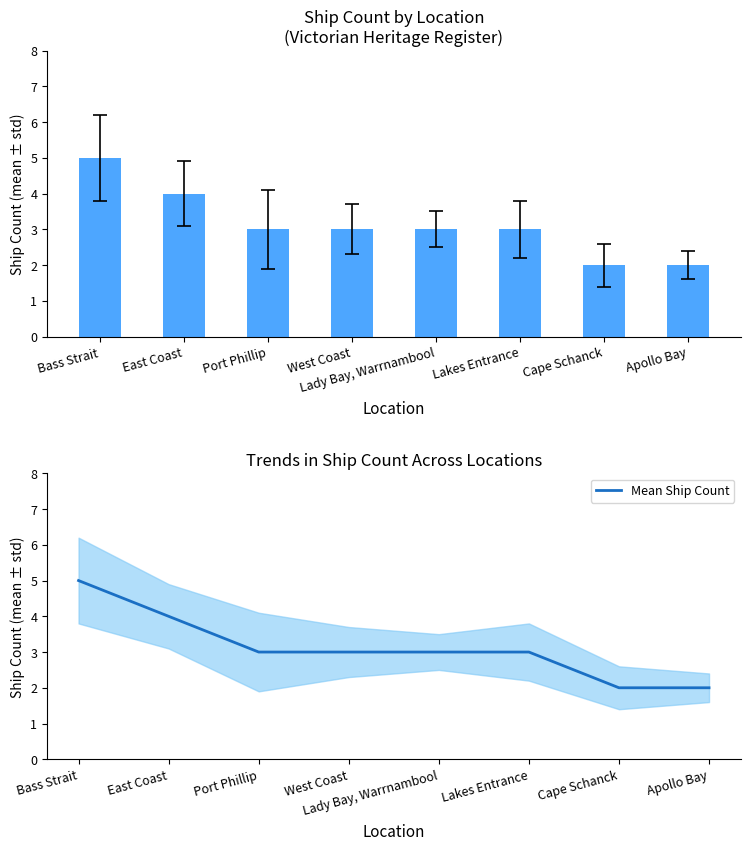

Reading left to right, transcribe all the data shown in this chart.

Ship Count: Bass Strait=5	East Coast=4	Port Phillip=3	West Coast=3	Lady Bay, Warrnambool=3	Lakes Entrance=3	Cape Schanck=2	Apollo Bay=2
Mean Ship Count: Bass Strait=5	East Coast=4	Port Phillip=3	West Coast=3	Lady Bay, Warrnambool=3	Lakes Entrance=3	Cape Schanck=2	Apollo Bay=2